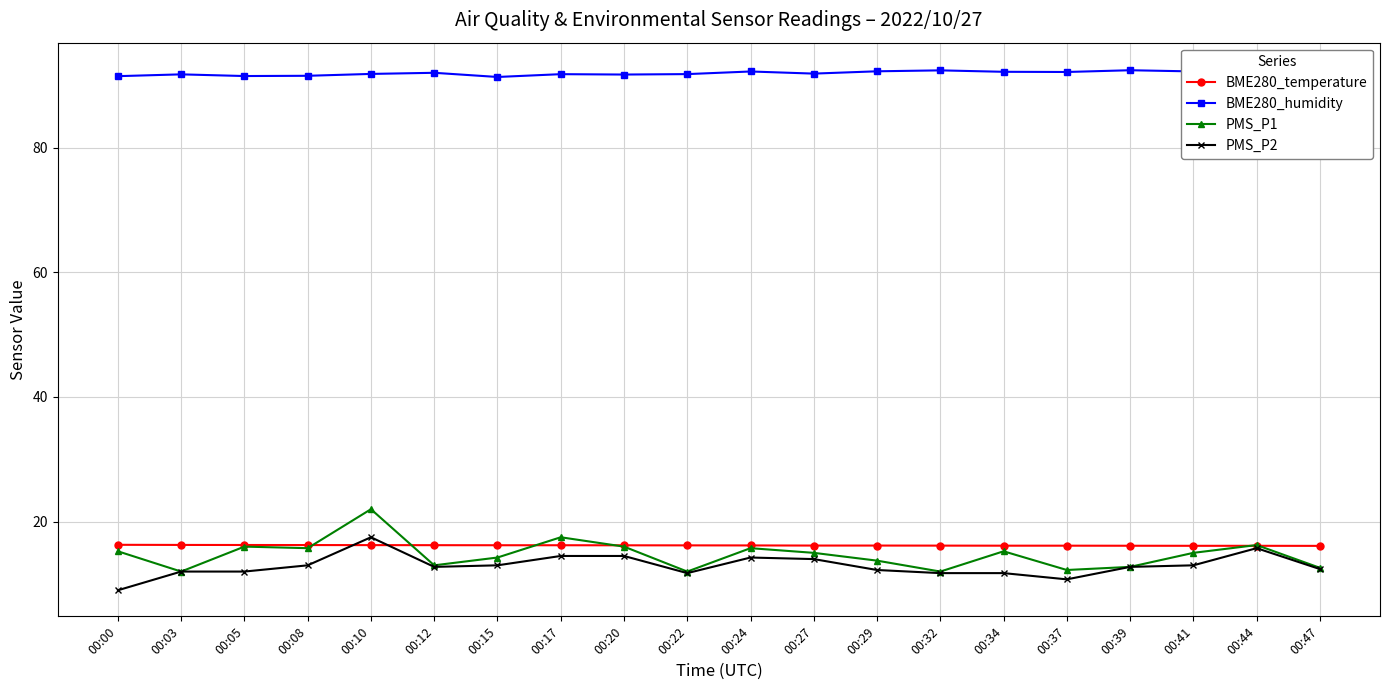

How many interior local valleys does the BME280_humidity series have?

6